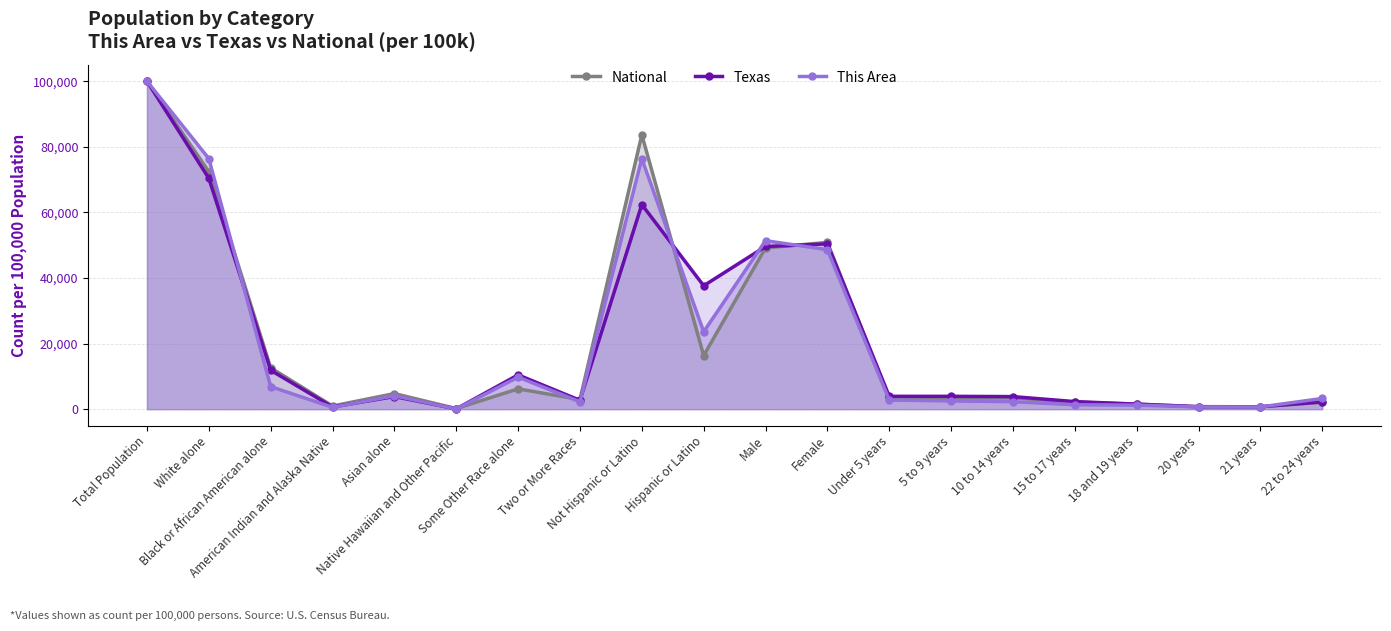

The This Area series shows 145027.2 at Total Population. True or false?

False